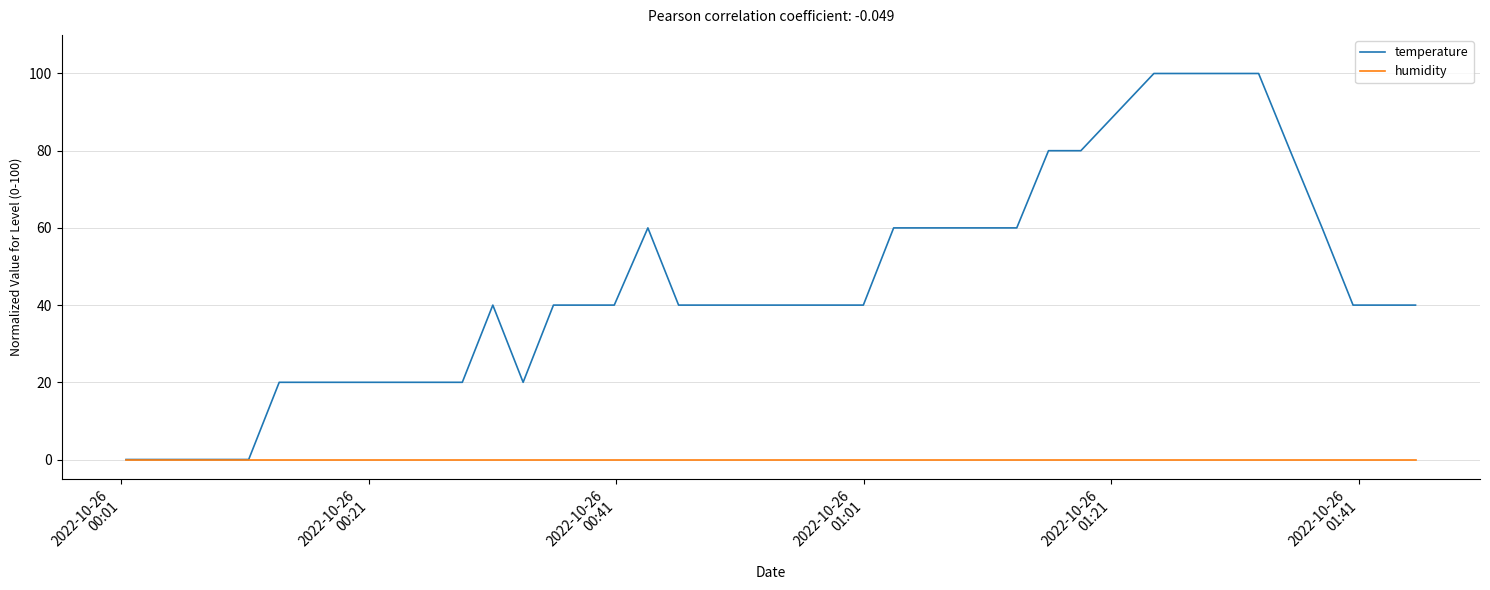

Which series has the largest total across all categories?

temperature